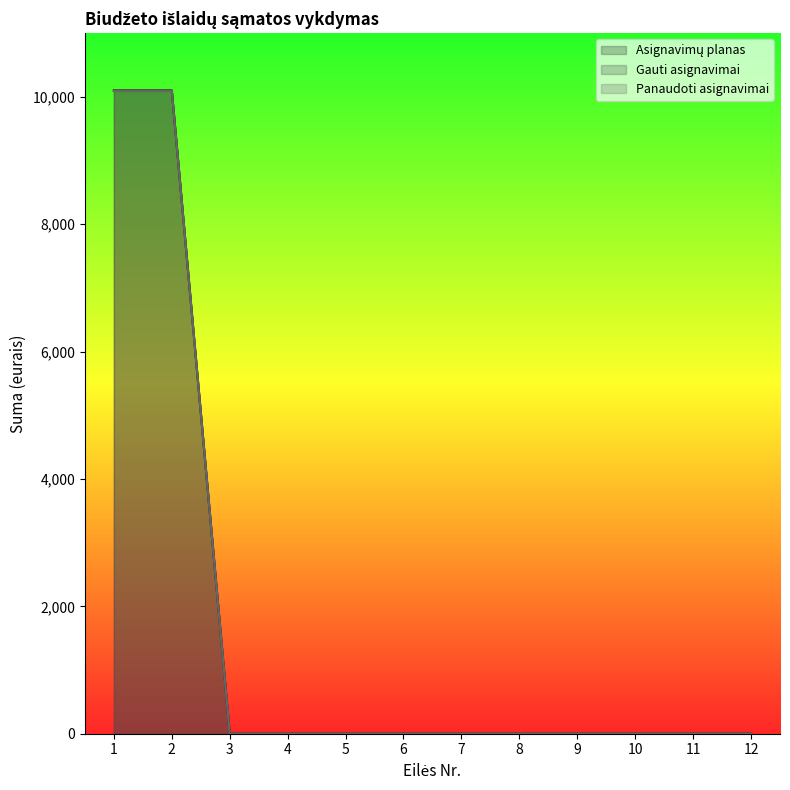

Between 10 and 11, which is larger?

10